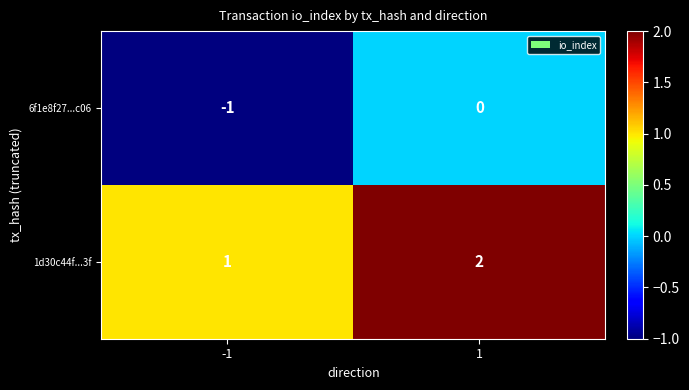

Is it true that 1d30c44f...3f equals 2 at 1?

True